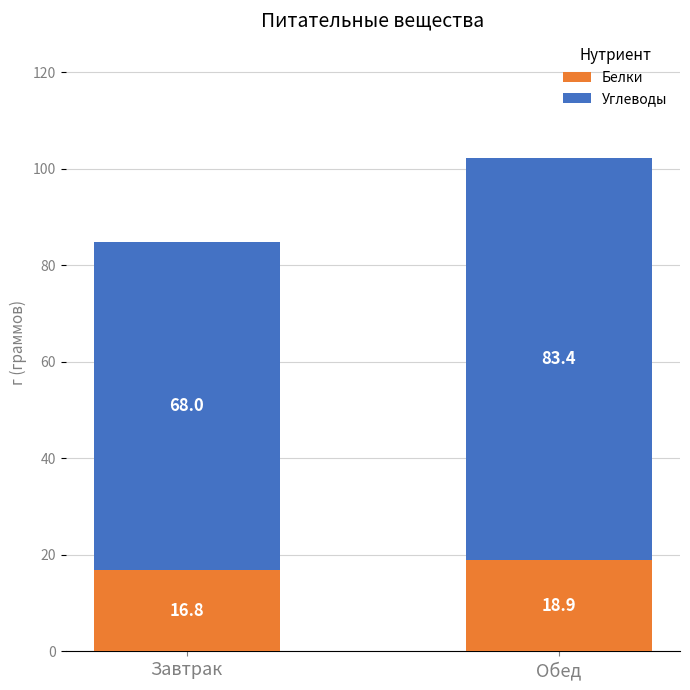

What is the highest value of the Белки series?

18.9